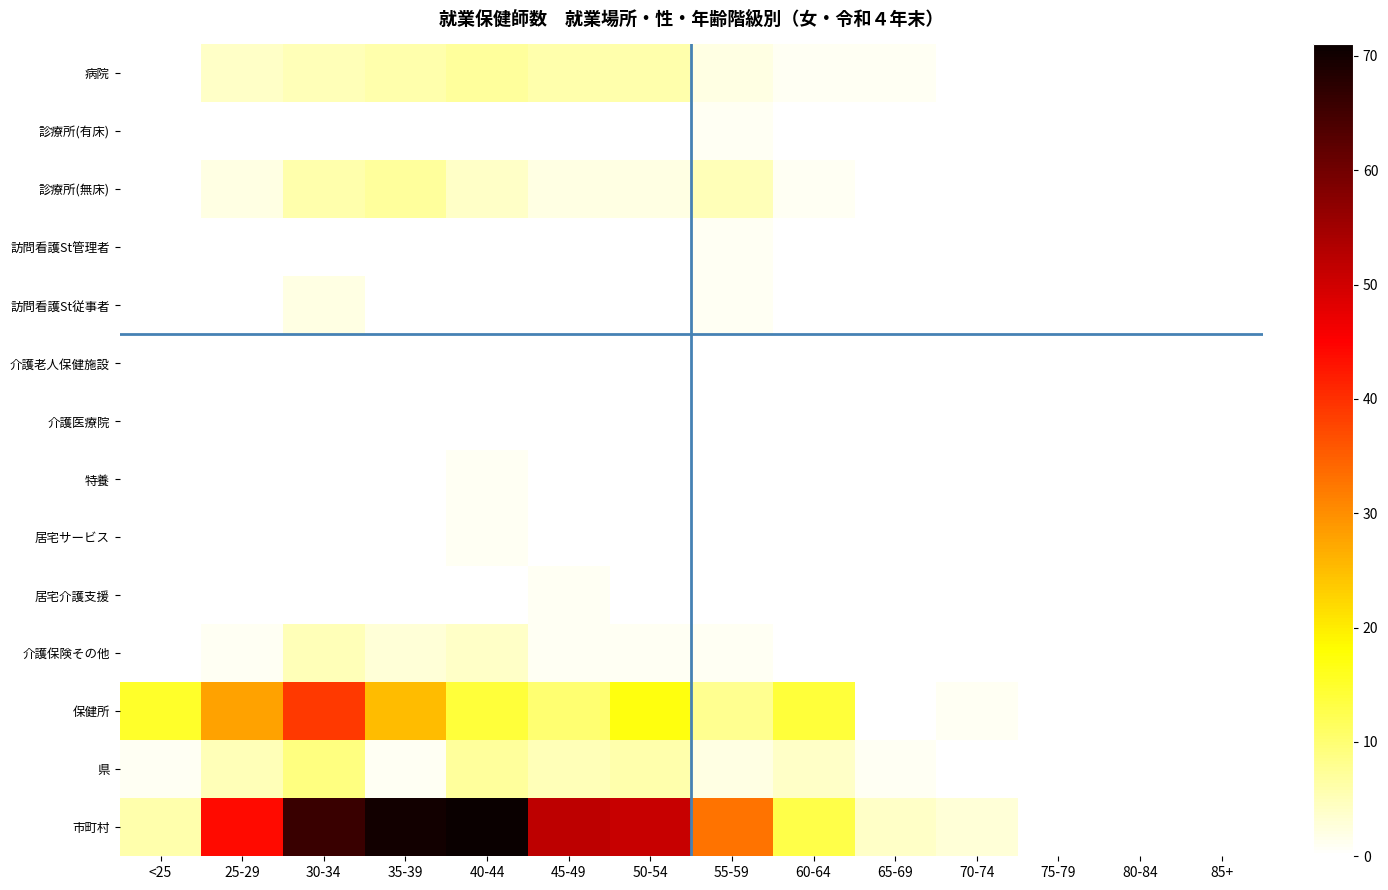

Which series has the widest spread of values?

市町村